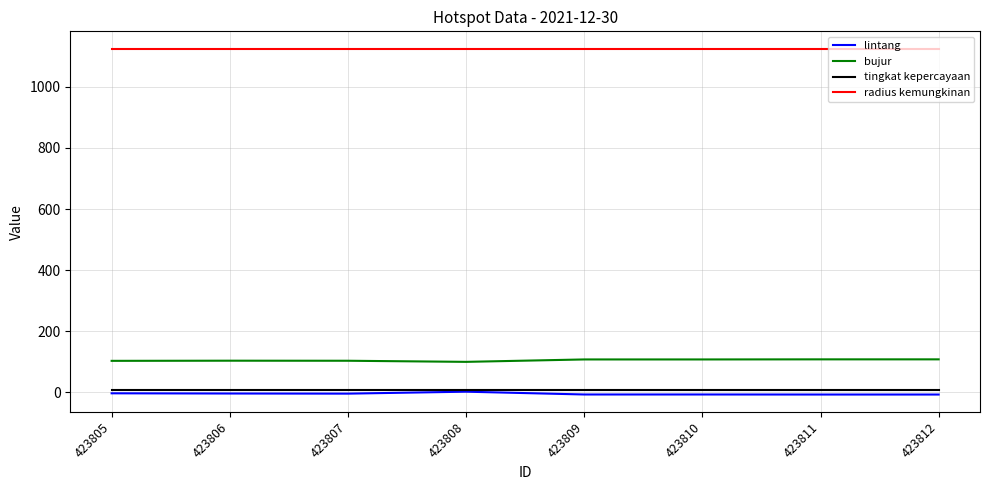

What is the total value across all series at 423809?

1234.5